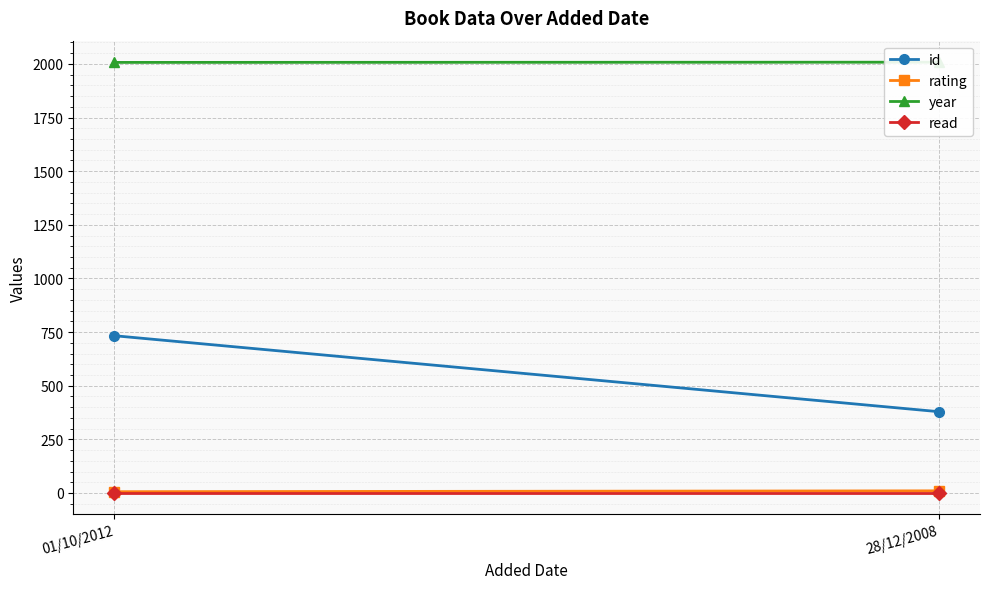

Which series has the widest spread of values?

id